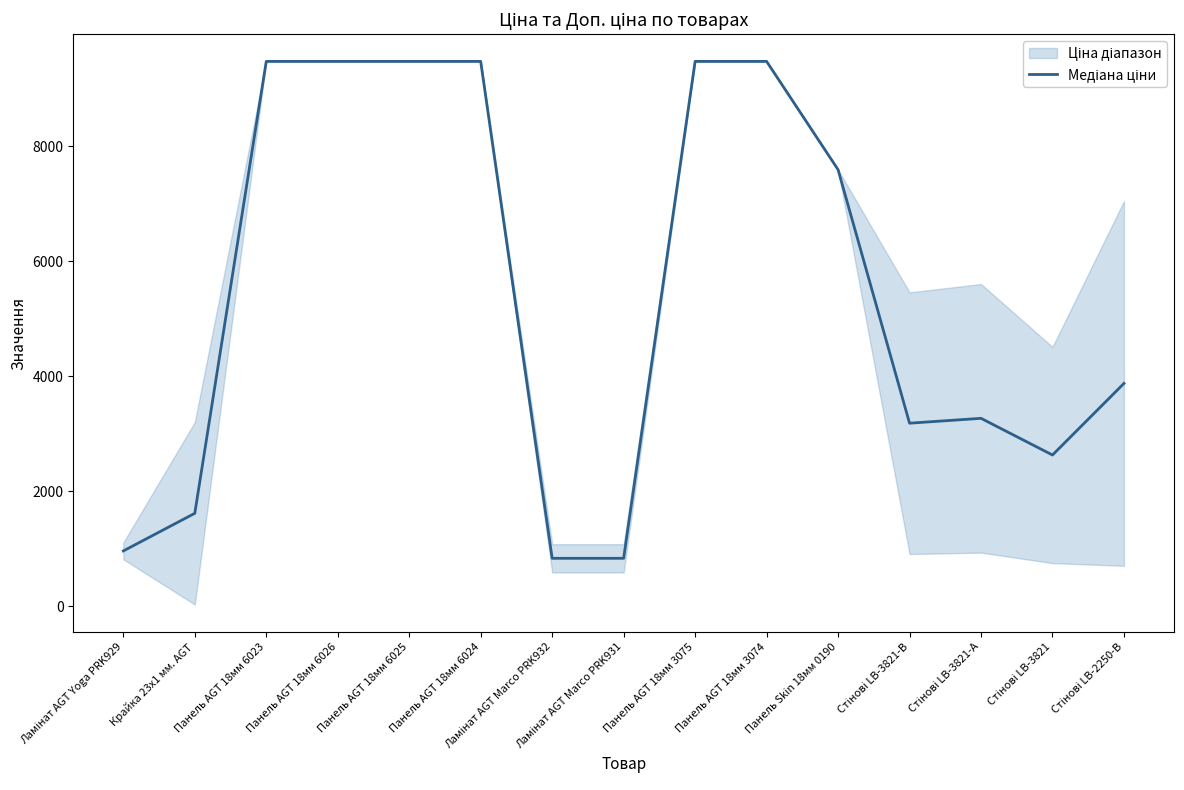

At which category does the chart reach its minimum across all series?

Ламінат AGT Marco PRK932